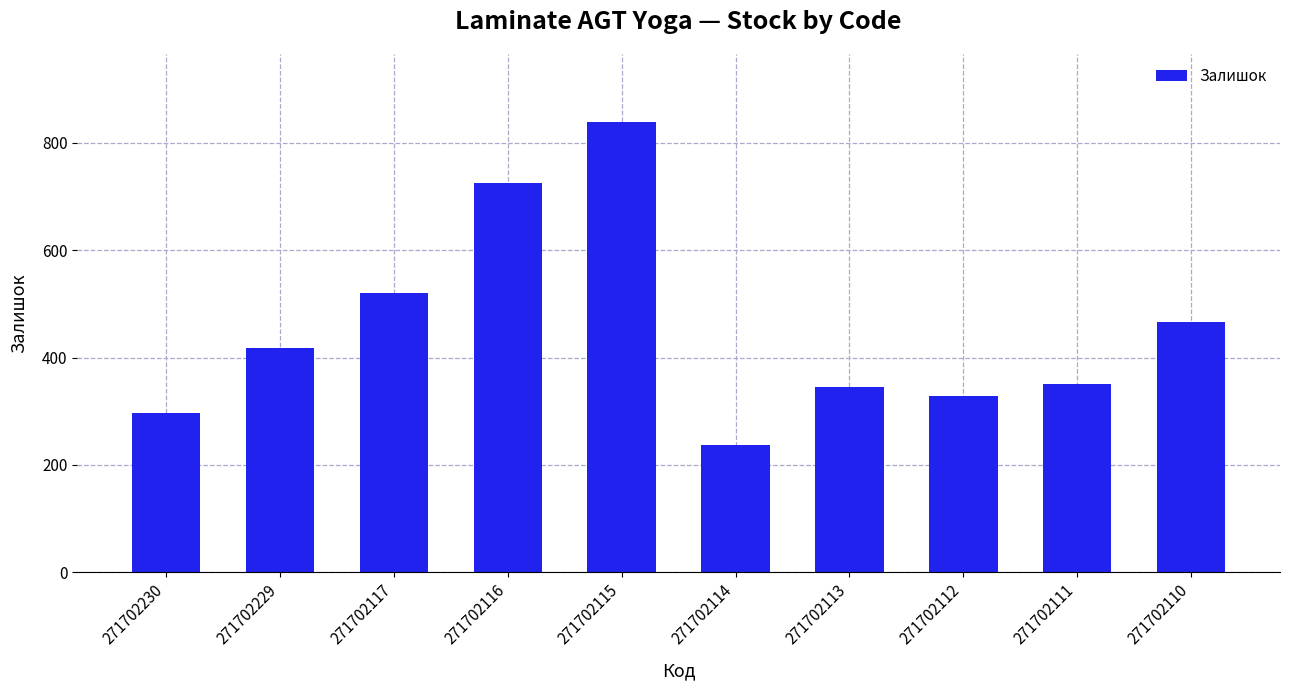

The chart shows a value of 429 at 271702112. True or false?

False